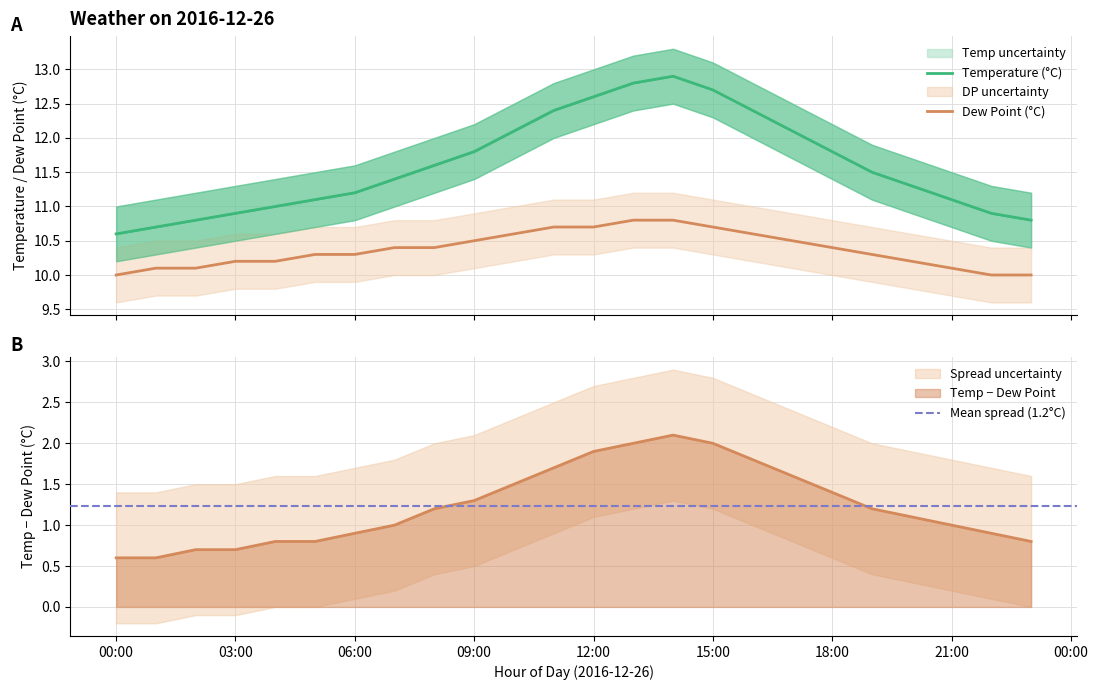

Which has a higher value, 10:00 or 09:00?

10:00